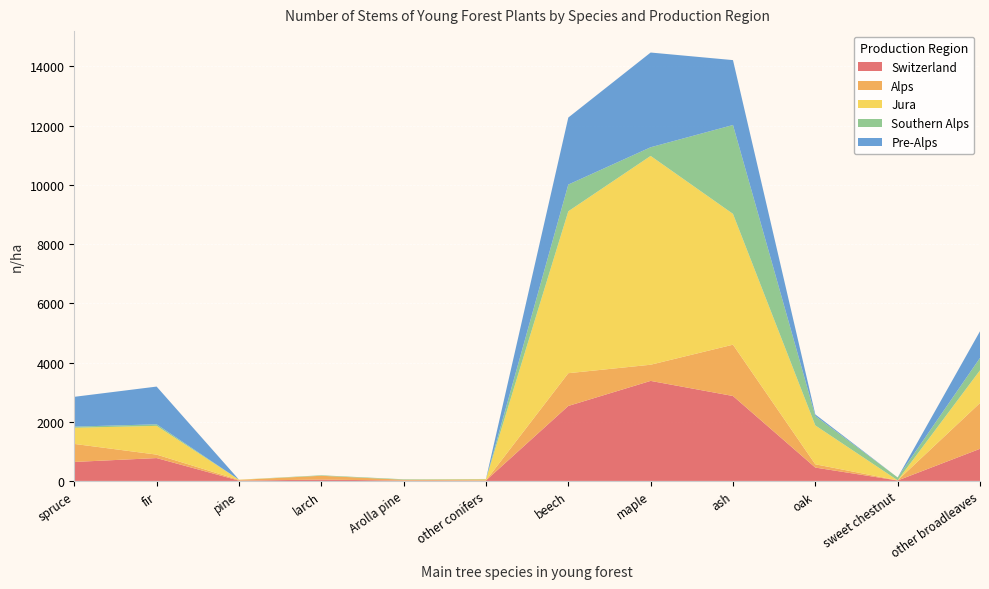

Reading left to right, list all the values displayed in this chart.

Switzerland: 641	772	11	45	12	16	2533	3379	2869	451	15	1085
Alps: 609	117	24	129	28	0	1106	546	1733	111	6	1547
Jura: 546	971	8	0	0	43	5470	7054	4419	1313	0	1105
Southern Alps: 38	53	0	17	16	0	902	292	3002	317	96	418
Pre-Alps: 1007	1274	0	0	0	7	2264	3200	2192	54	0	901